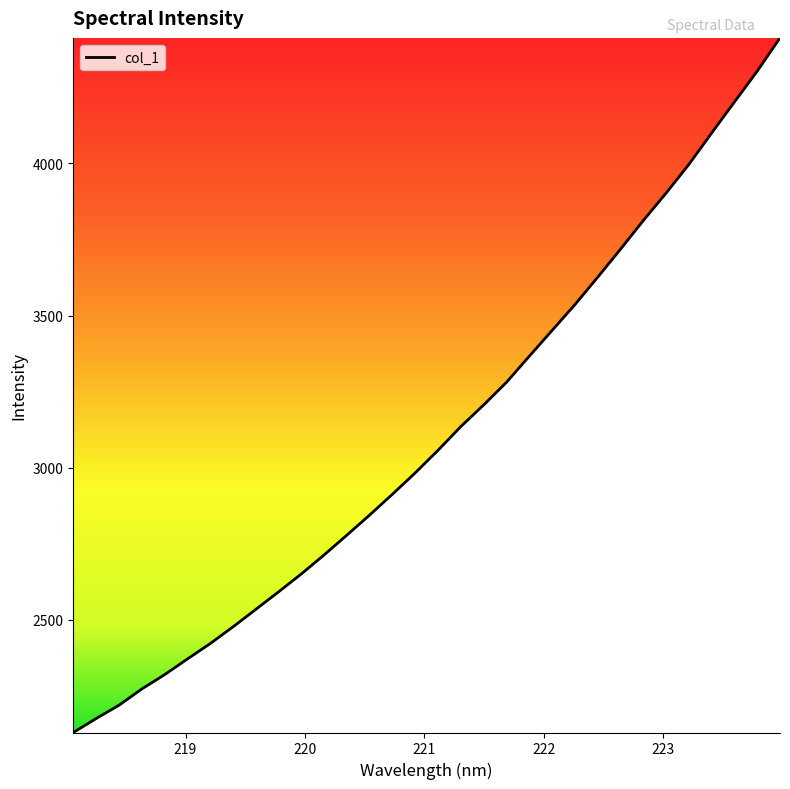

What is the minimum value shown in the chart?

2129.9